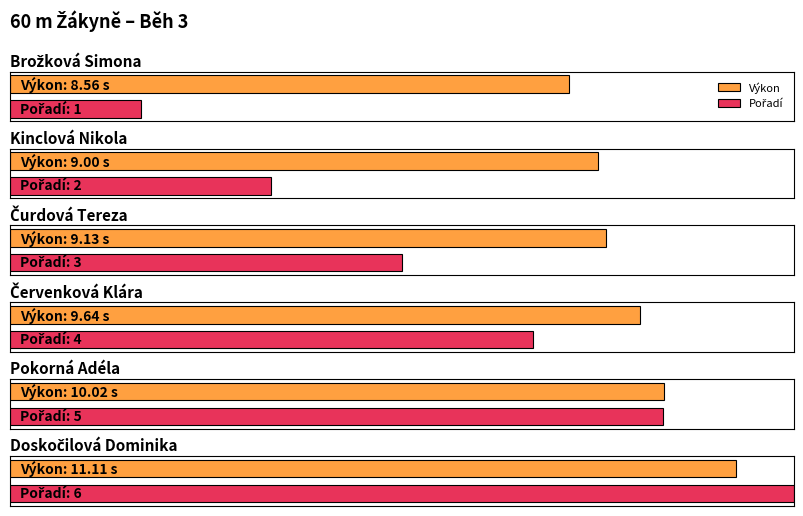

At which label does Pořadí reach its minimum?

Brožková Simona